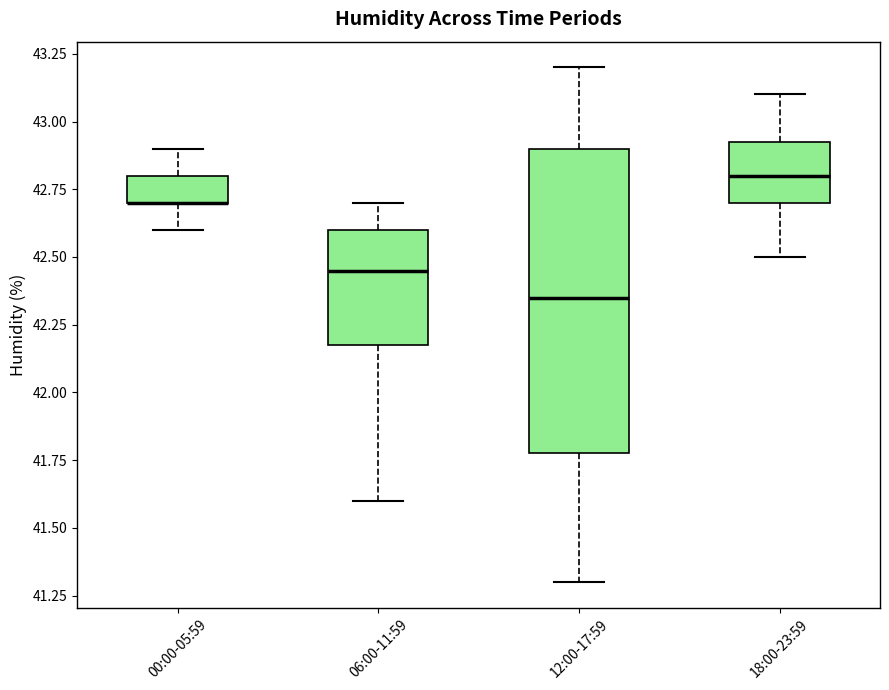

Where does the lower whisker of the box for 06:00-11:59 end on the y-axis? The values are not printed on the chart, so give them approximately, as read against the axis.

41.60